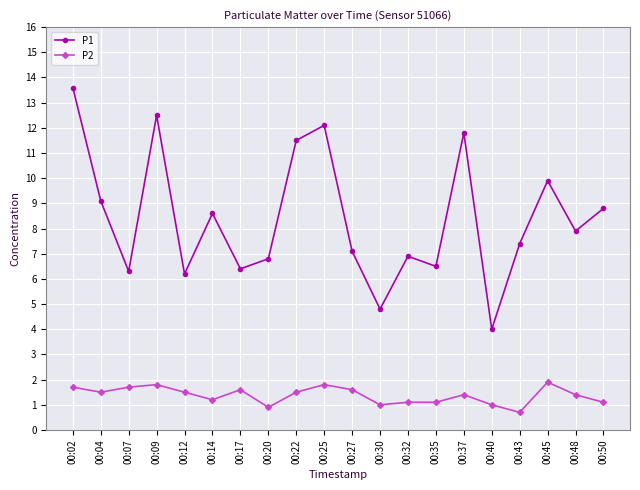

Is it true that P1 equals 6.4 at 00:17?

True